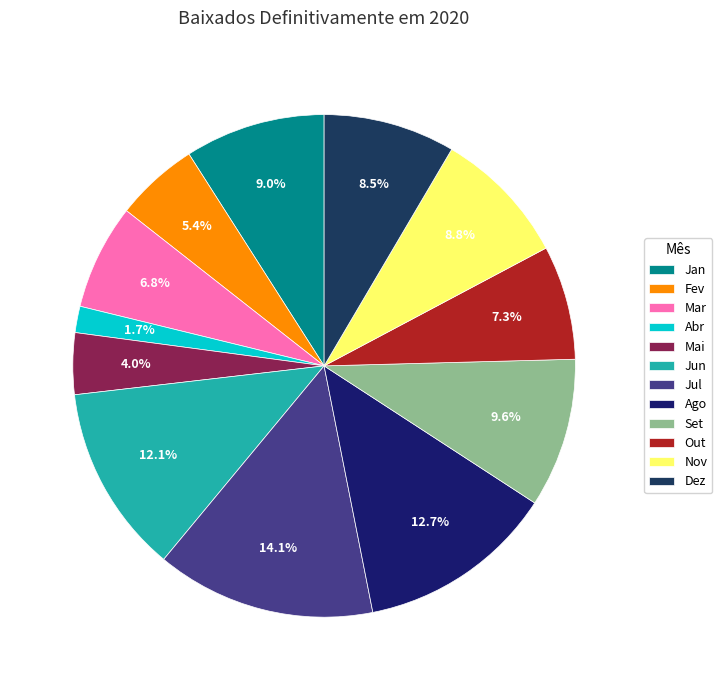

What is the smallest slice in the pie chart?

Abr